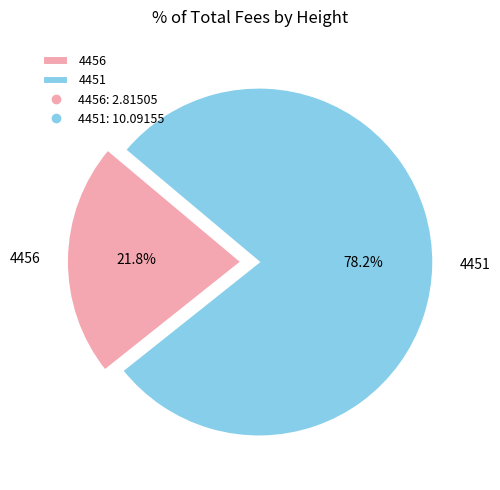

The 4456 slice represents 34% of the pie. True or false?

False